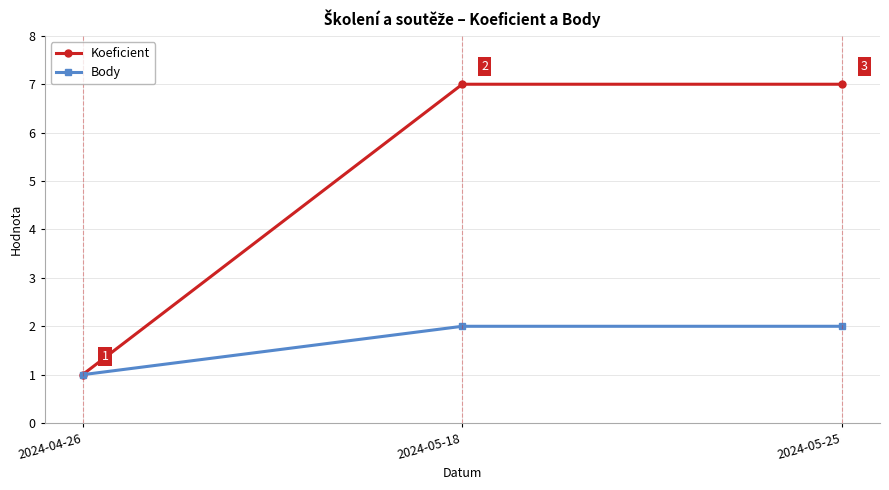

At how many categories does at least one series exceed 5?

2